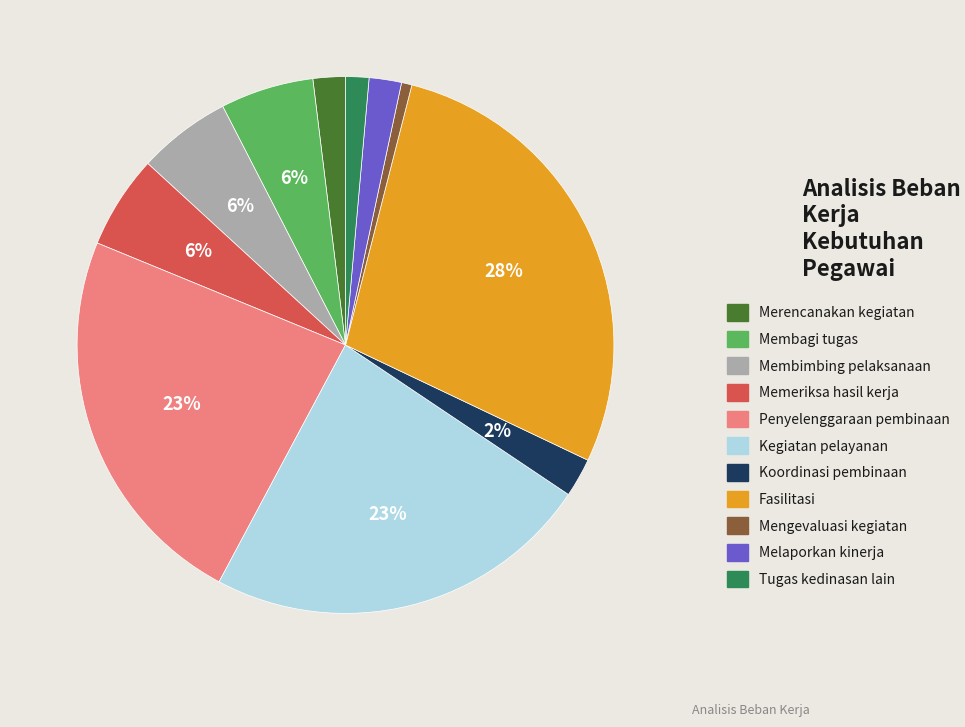

Is Koordinasi pembinaan the majority of the pie?

No